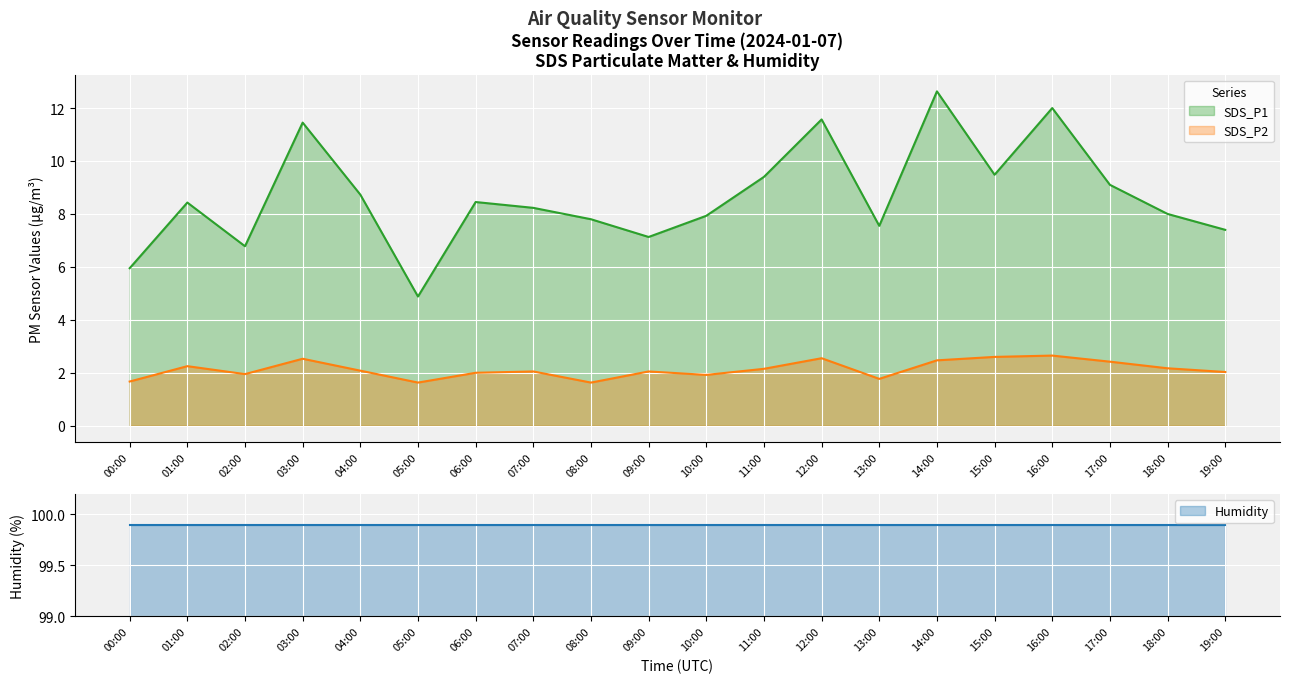

How many values in the SDS_P2 series are below 2?

6